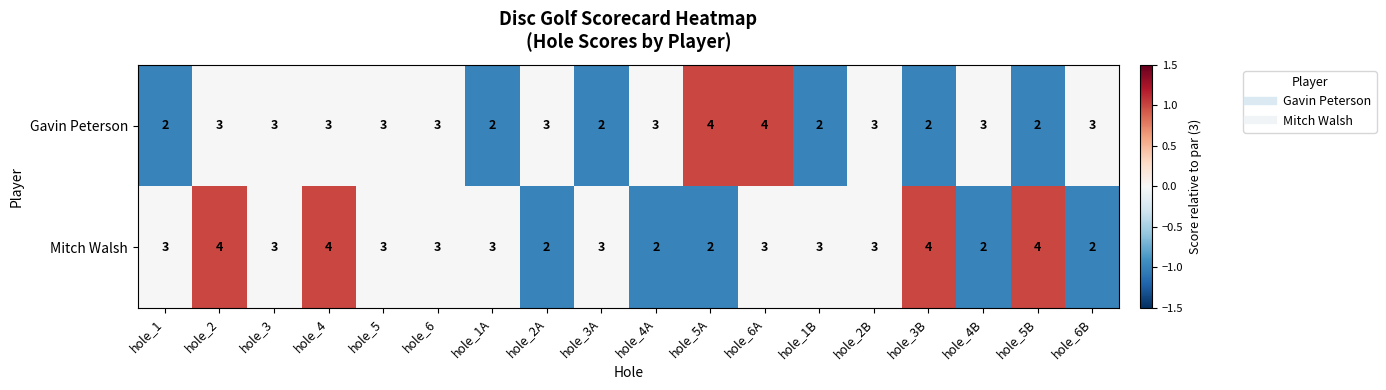

True or false: Mitch Walsh has a value of 2 at hole_5A.

True